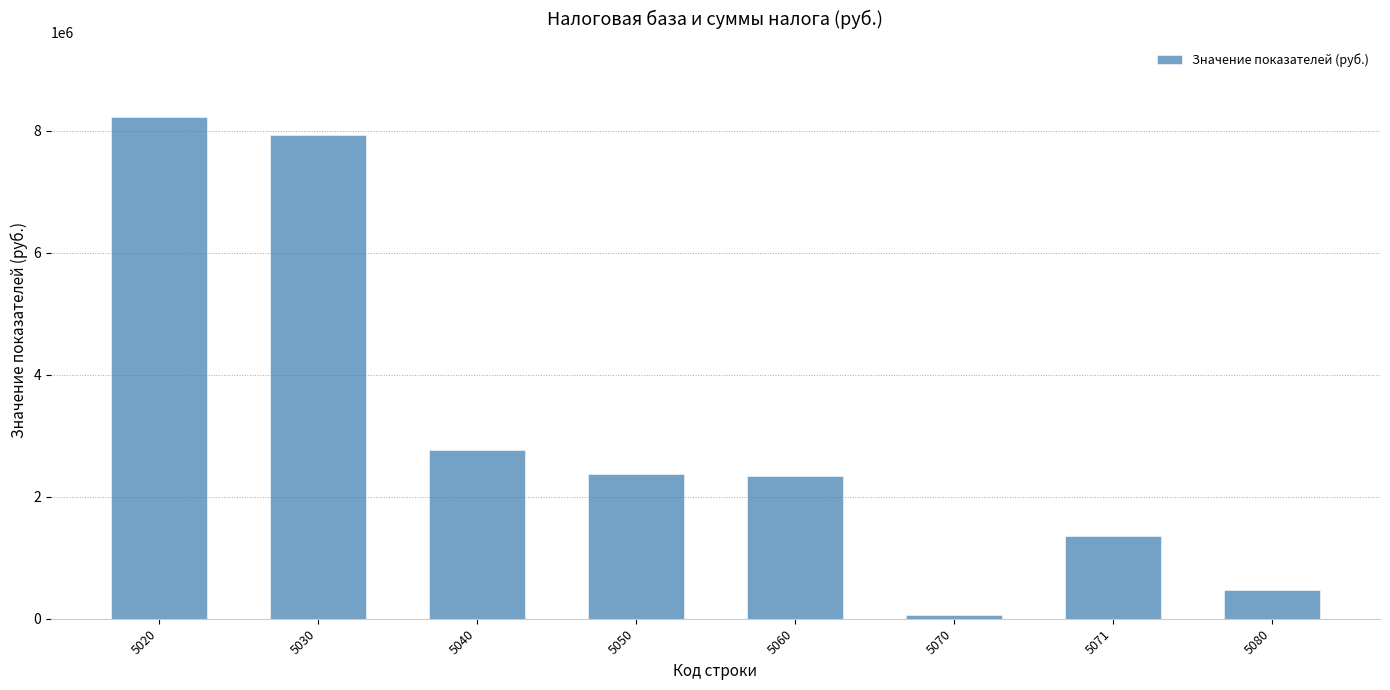

What is the maximum value shown in the chart?

8223672